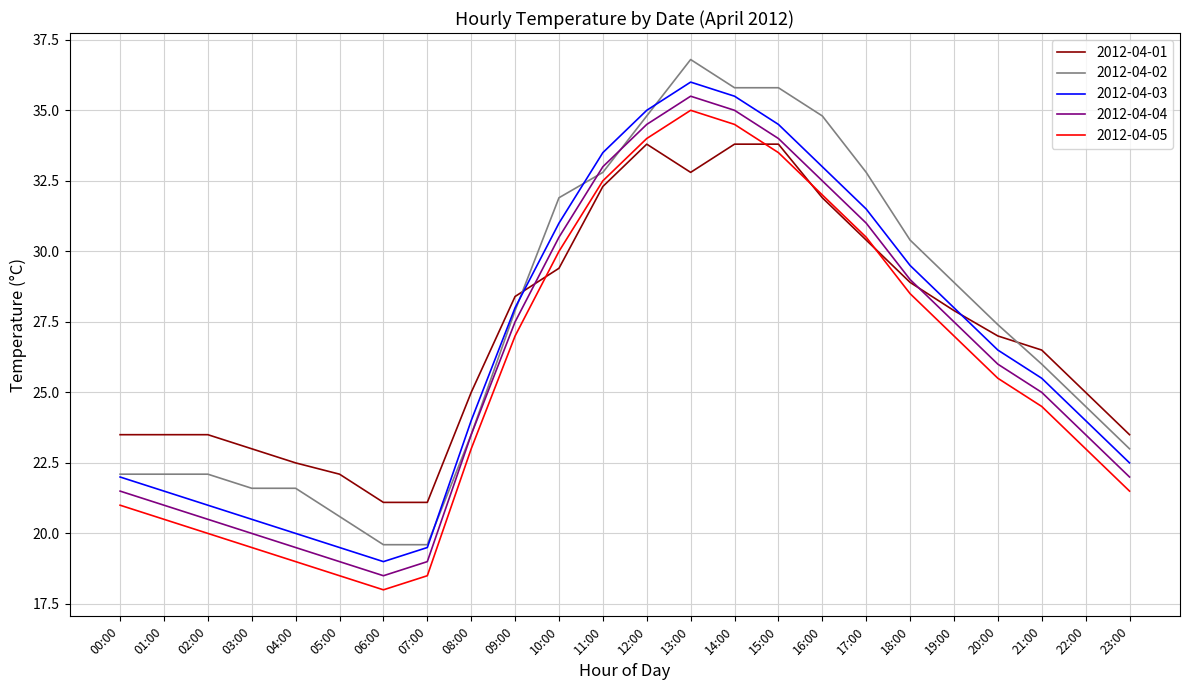

What are all the series names shown in the legend?

2012-04-01, 2012-04-02, 2012-04-03, 2012-04-04, 2012-04-05